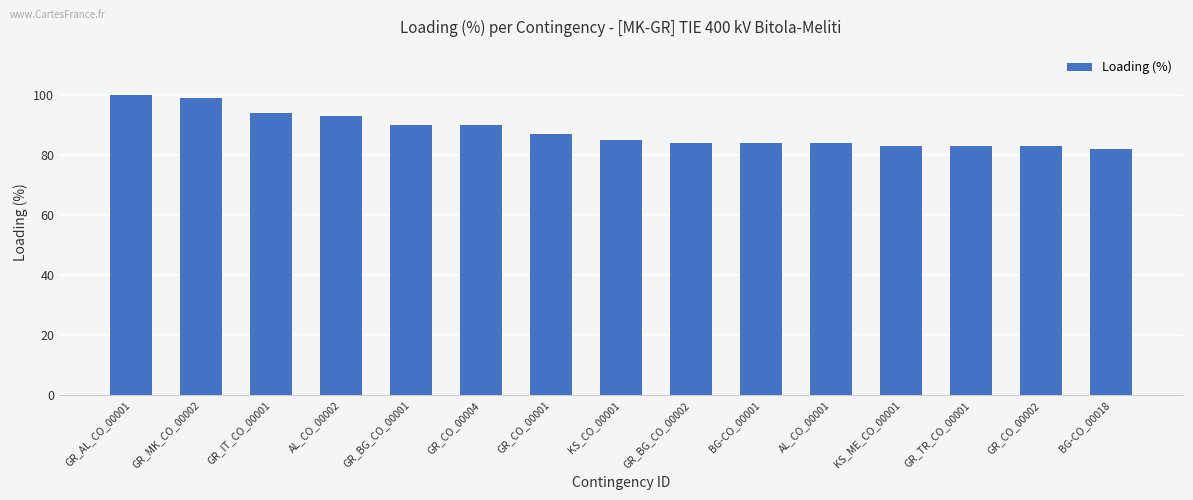

Reading left to right, extract all data points from this chart.

100	99	94	93	90	90	87	85	84	84	84	83	83	83	82